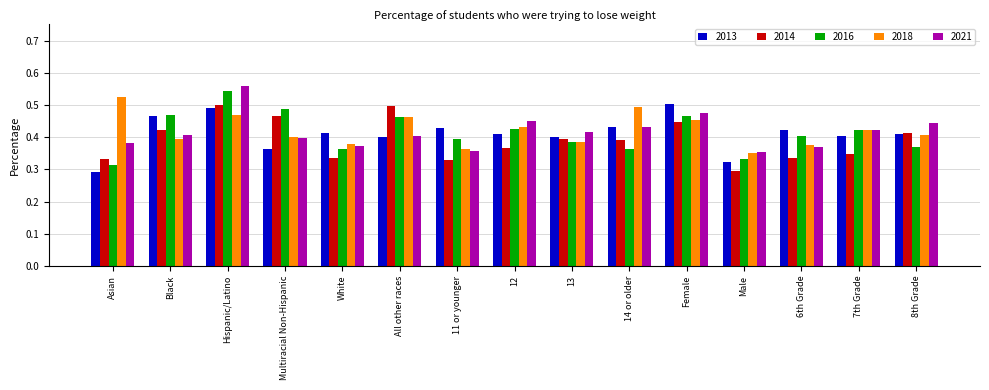

What is the label of the 13th bar from the right?

Hispanic/Latino